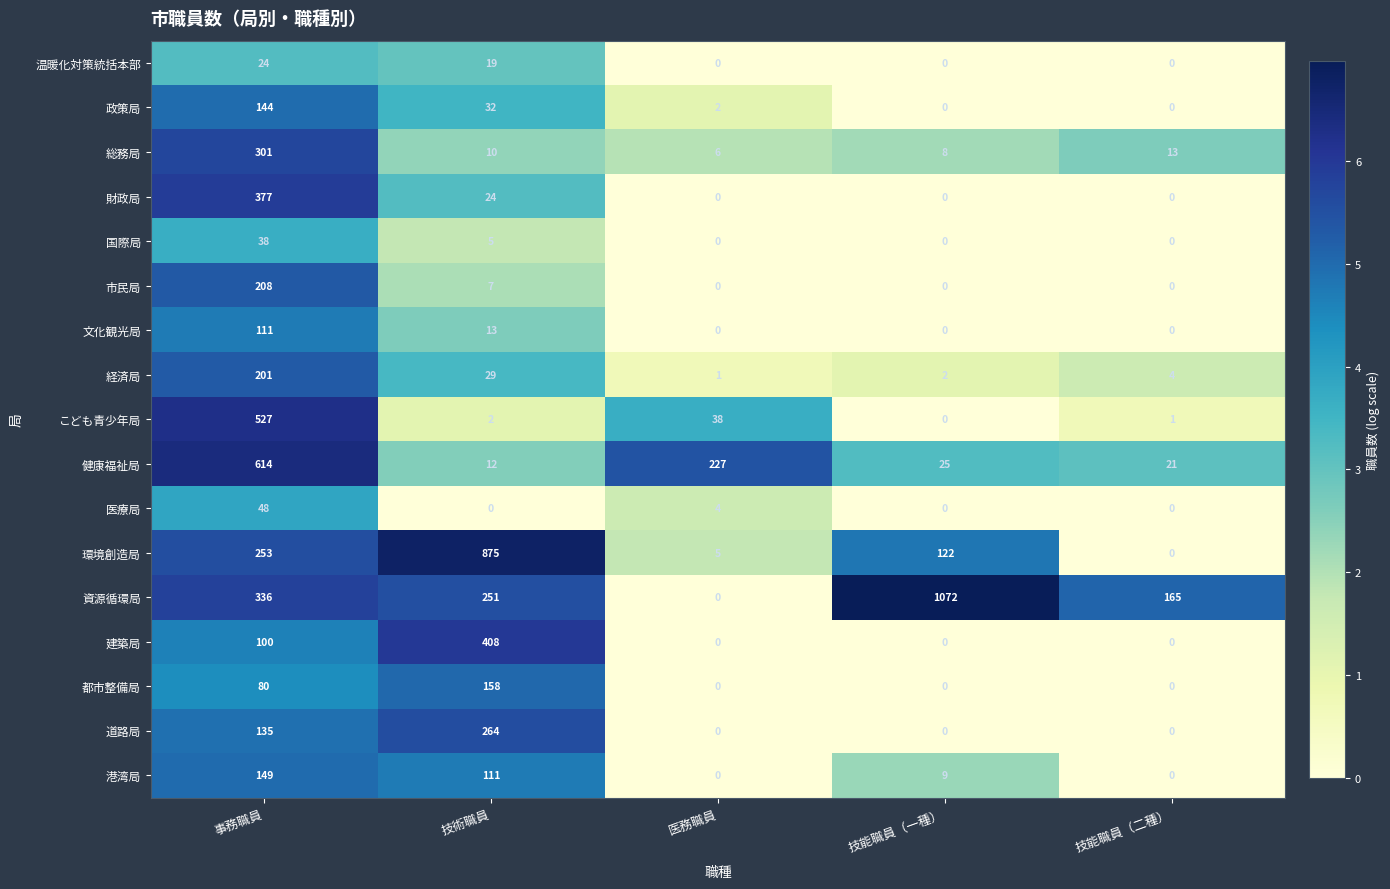

Which category has the highest value in the 道路局 series?

技術職員